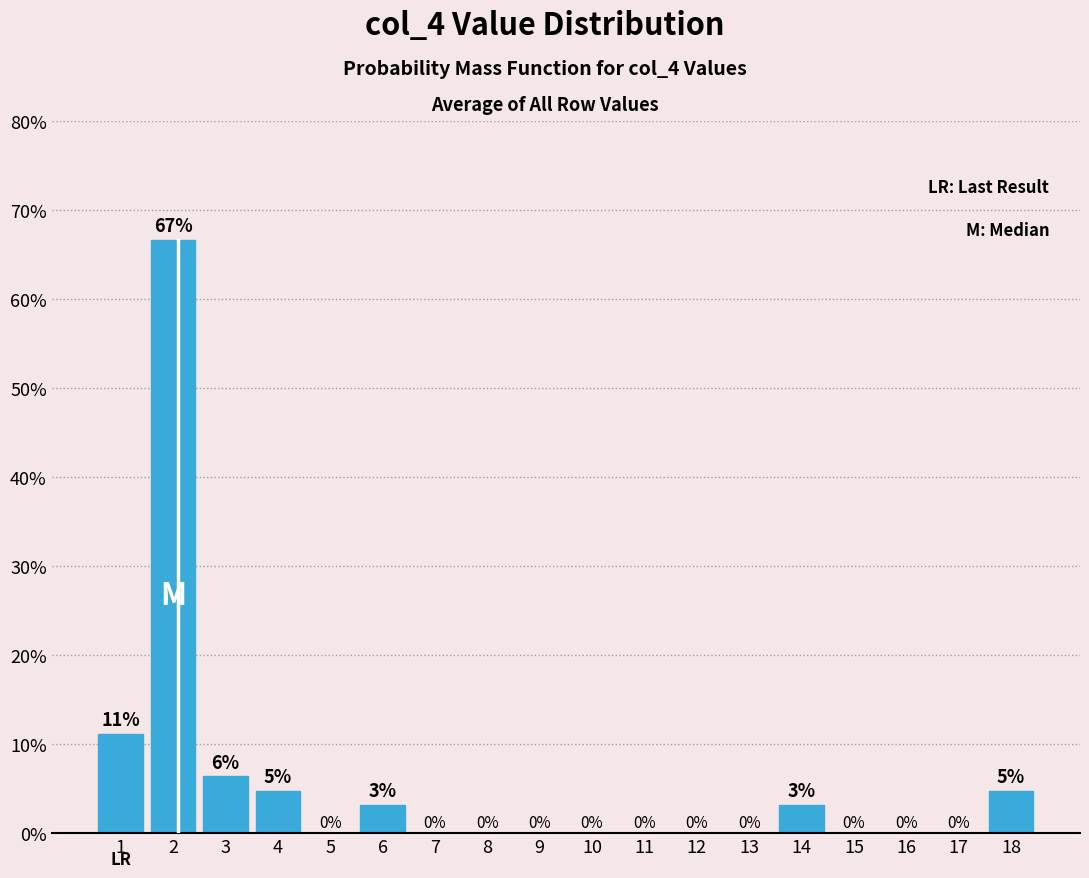

What is the approximate value at 2?

66.7